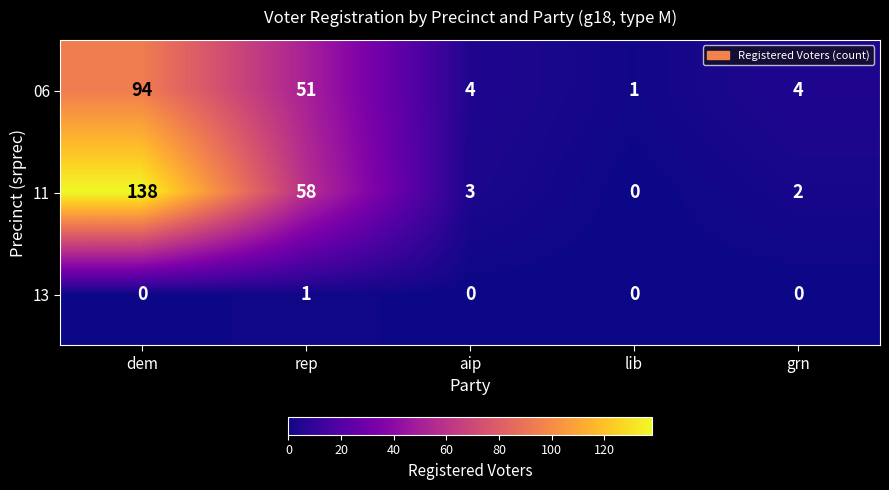

How many data points in 06 are less than 4?

1